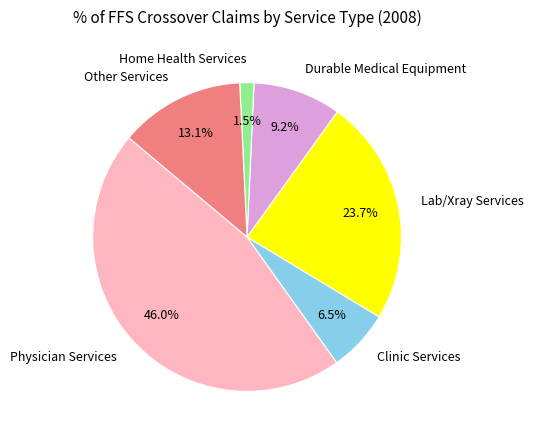

True or false: Home Health Services accounts for 11% of the total.

False